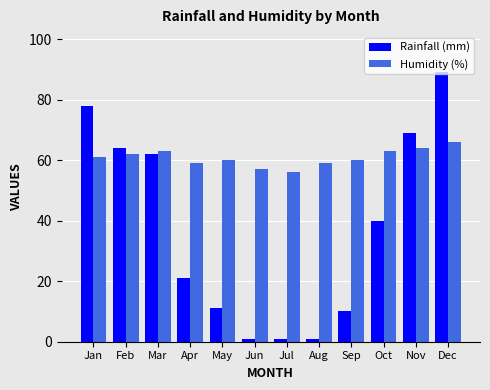

How many series are shown in this chart?

2